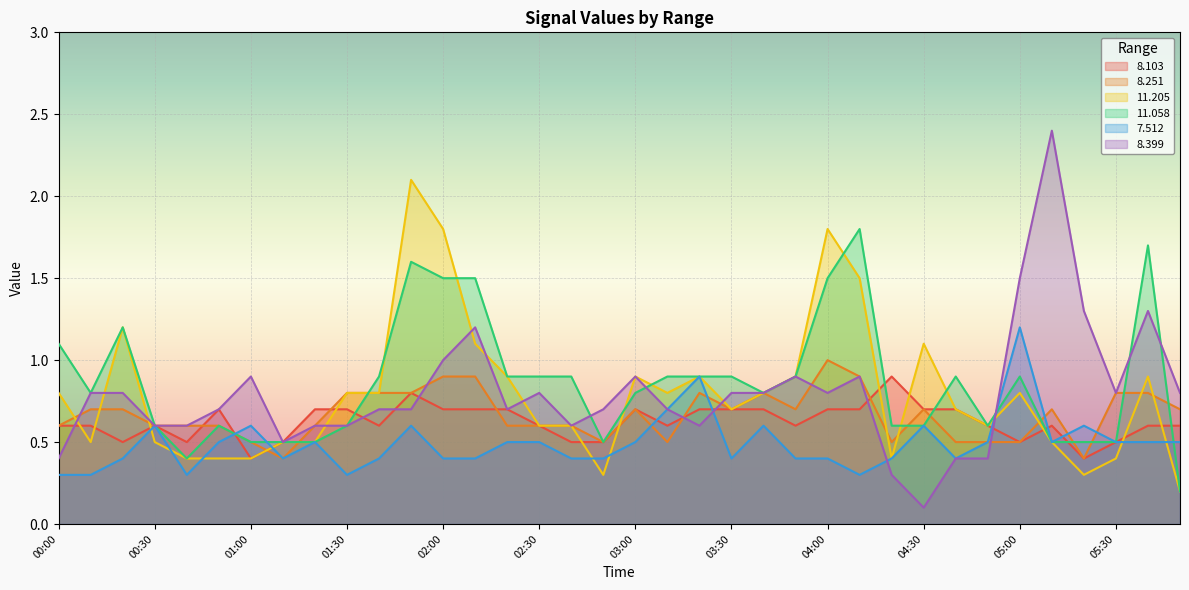

True or false:   8.251 has a value of 0.9 at 02:00.

True